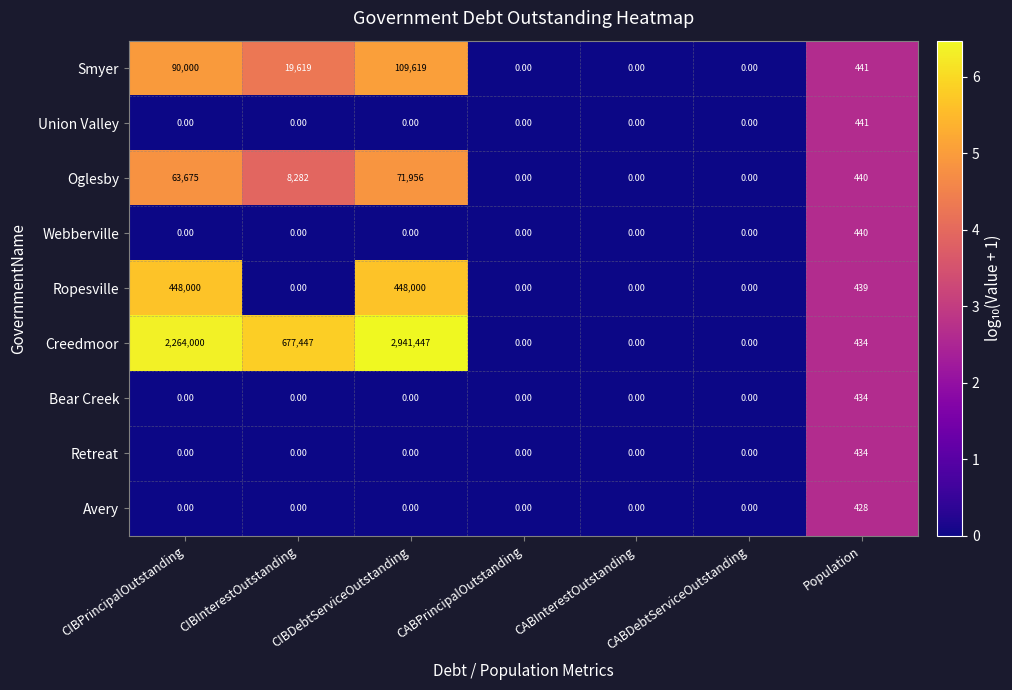

Which series has the largest total across all categories?

Creedmoor